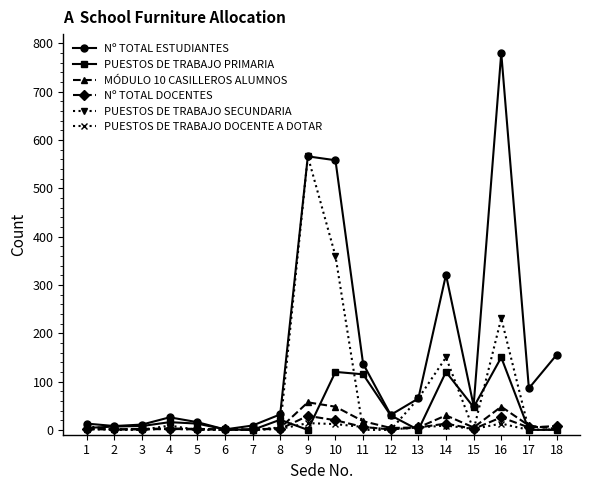

Between 10 and 17, which series saw the biggest shift?

Nº TOTAL ESTUDIANTES